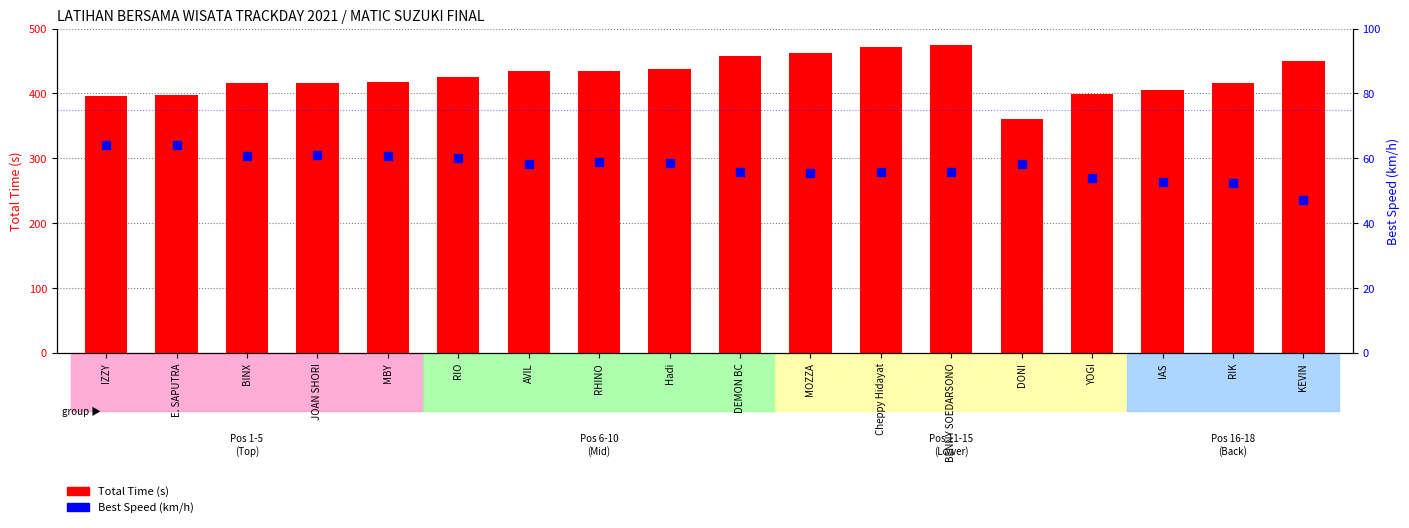

Is the value of Best Speed (km/h) at IAS greater than the value of Total Time (s) at MOZZA?

No